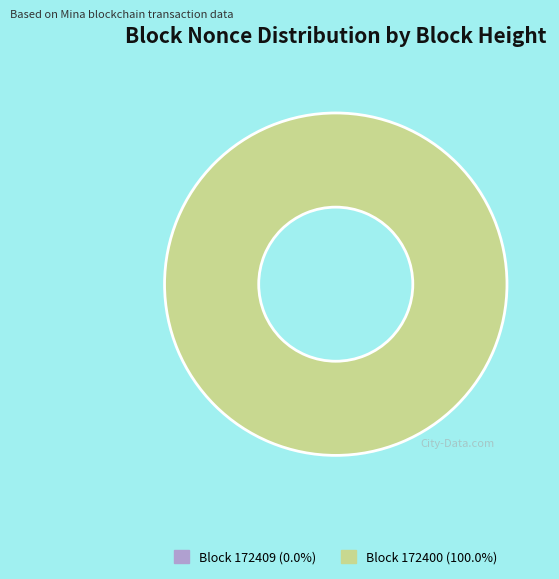

What is the smallest slice in the pie chart?

172409